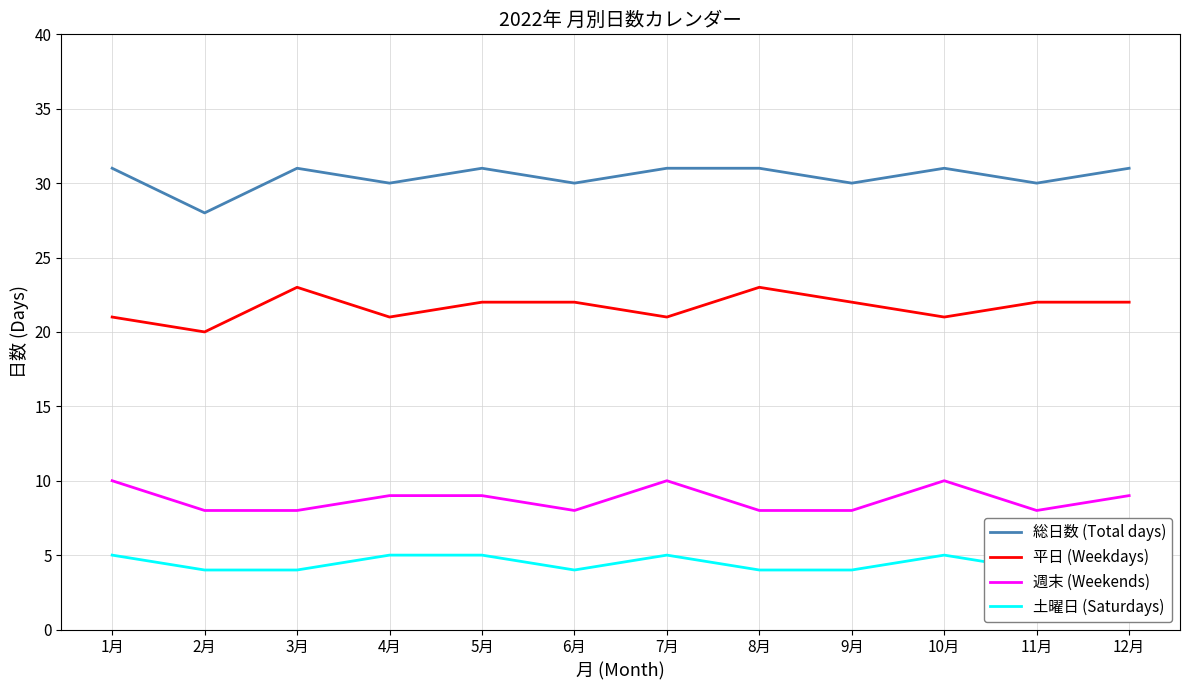

What is the label of the 1st point from the left?

1月